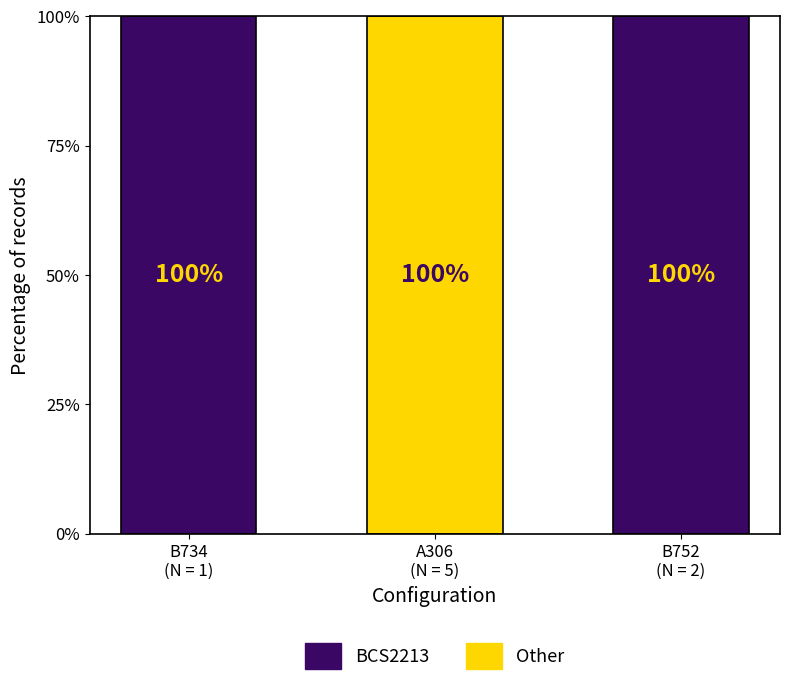

What is the maximum value for BCS2213?

100